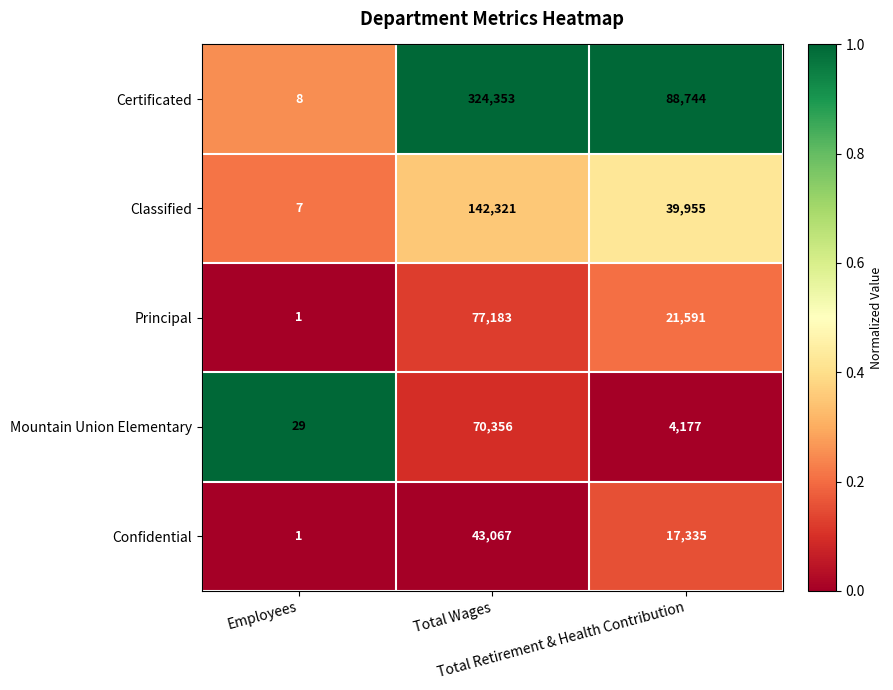

Count the Principal values in the range 1 to 77183.

3